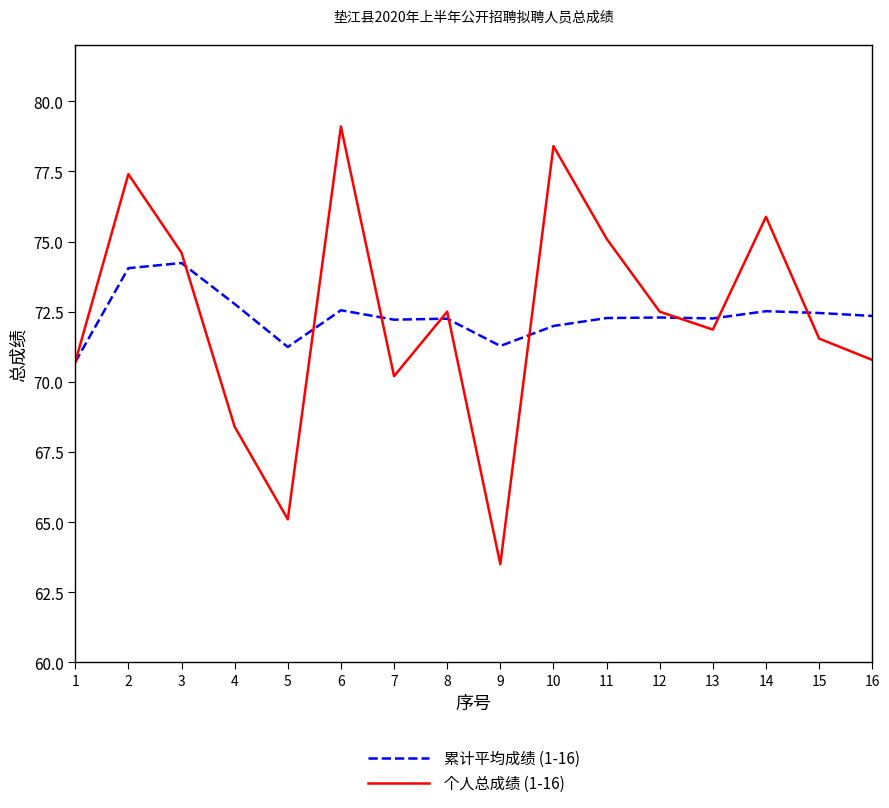

What is the difference between the second highest and minimum values in the 个人总成绩 (1-16) series?

14.9